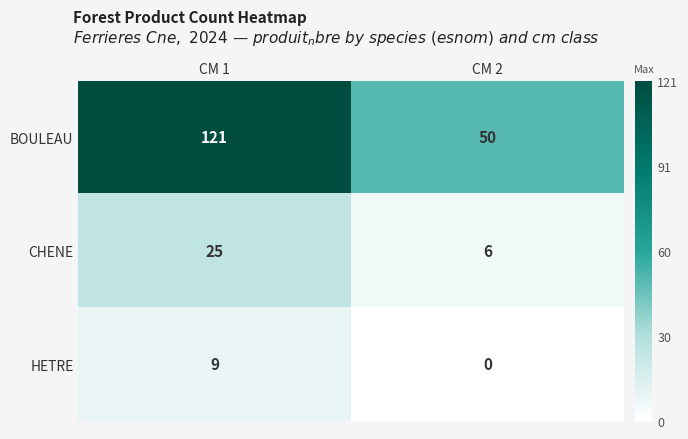

At which category does the chart reach its peak across all series?

CM 1